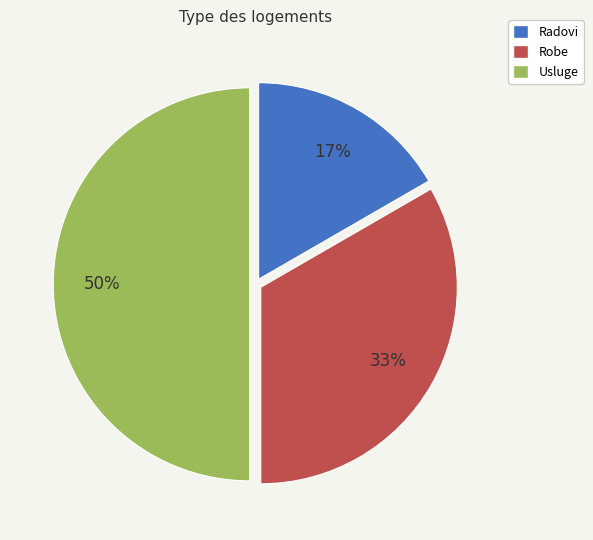

Which has a higher value, Robe or Usluge?

Usluge